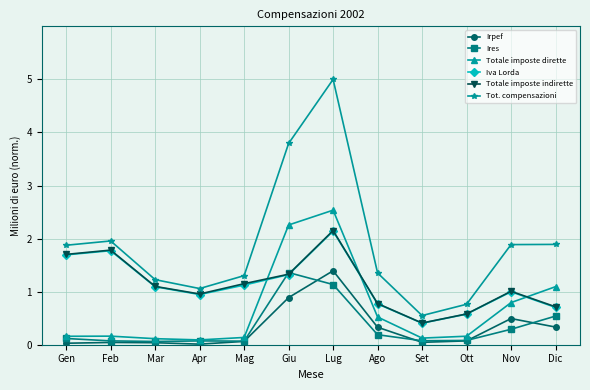

Where is Totale imposte dirette nearest to the value 1?

Dic